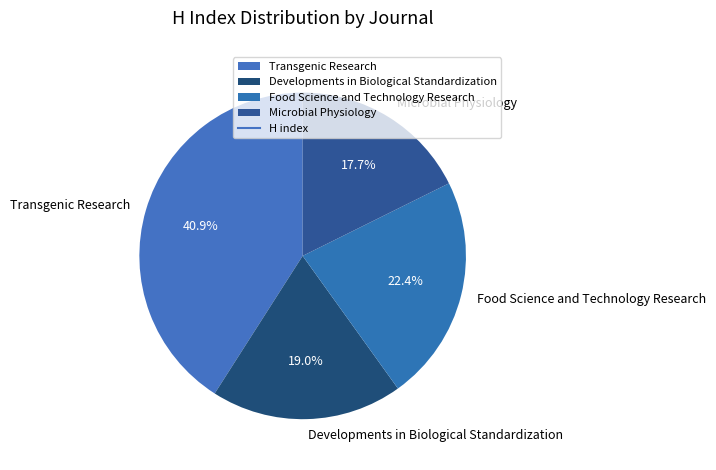

Is there a majority slice in this chart?

No